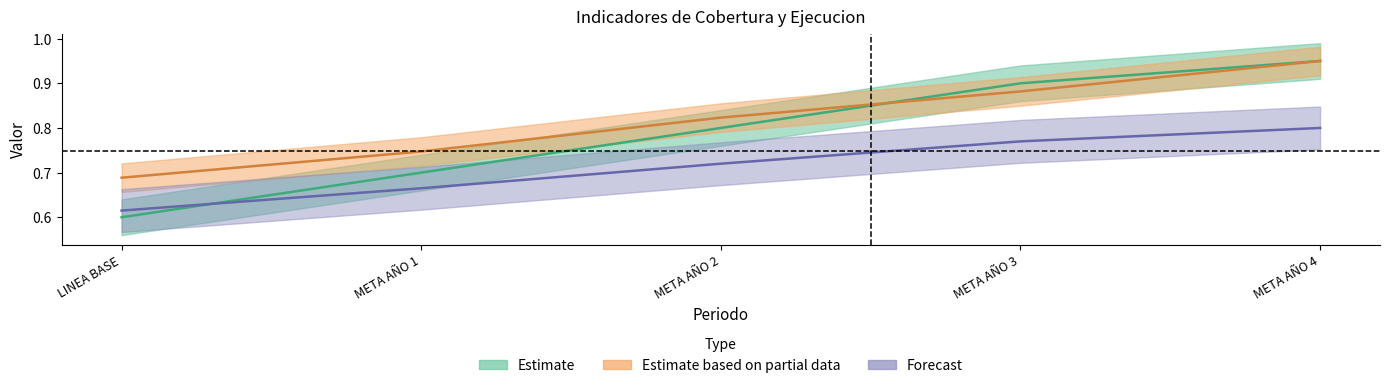

At which label does EJECUCION POIR reach its peak?

META AÑO 4